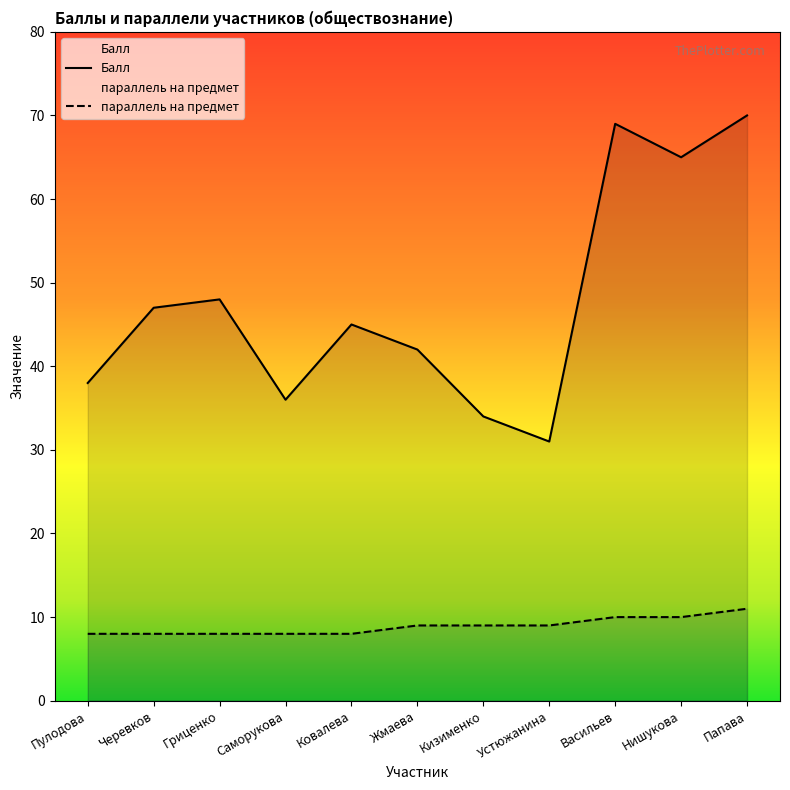

What is the approximate value of параллель на предмет at Нишукова?

10